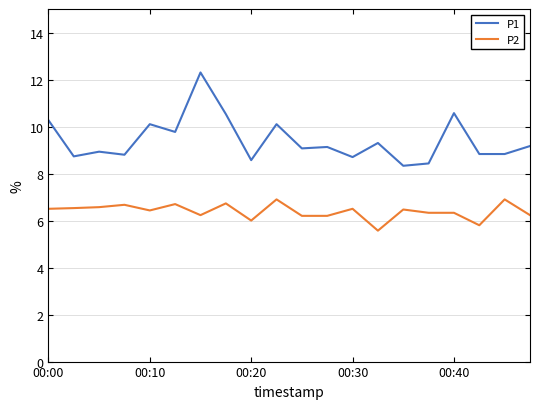

Which series has the largest total across all categories?

P1